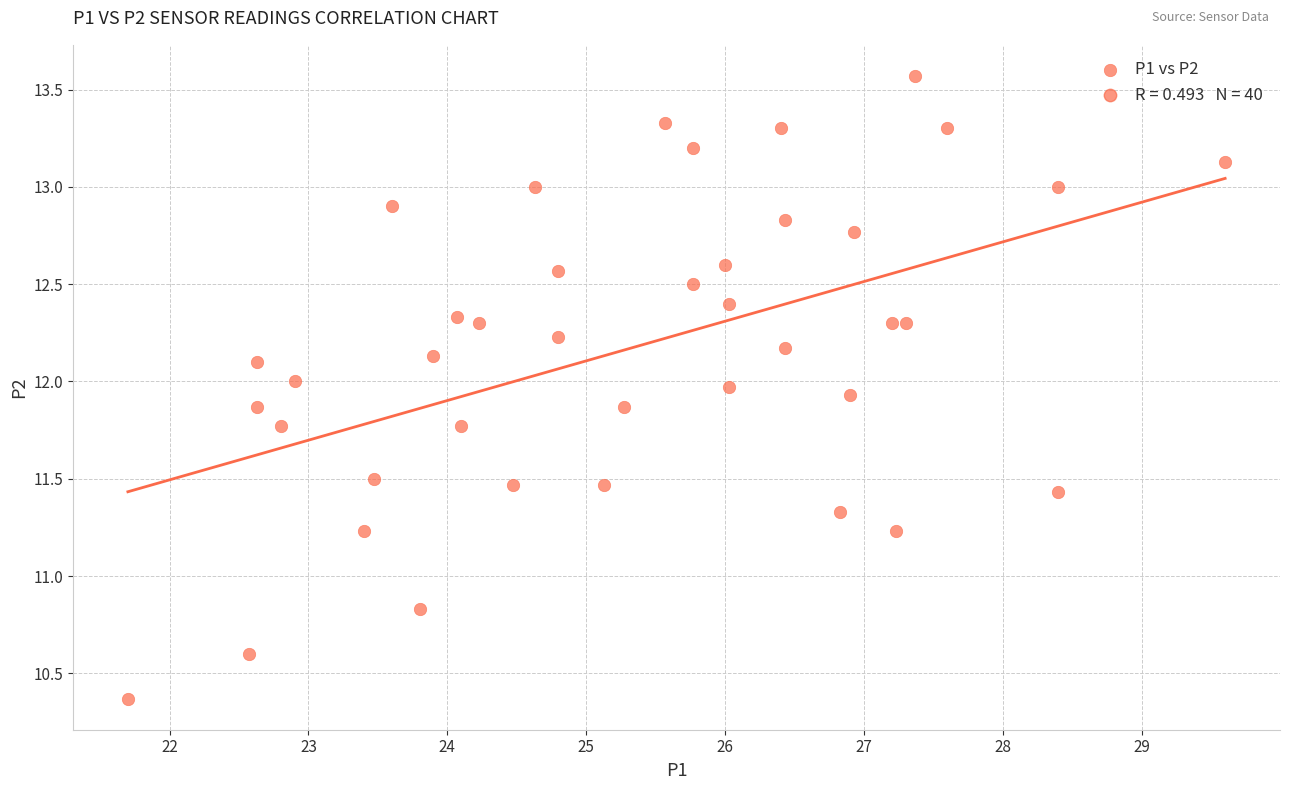

What is the range of X values (max minus min)?

7.9